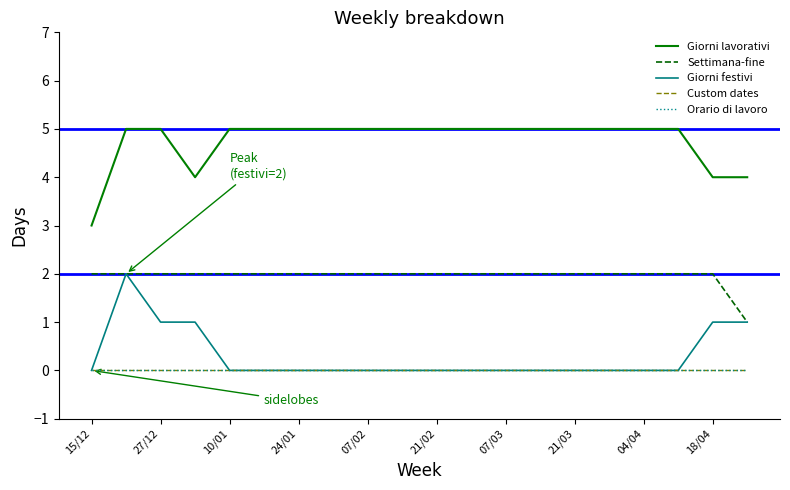

Is this an area chart (filled region under the line)?

No